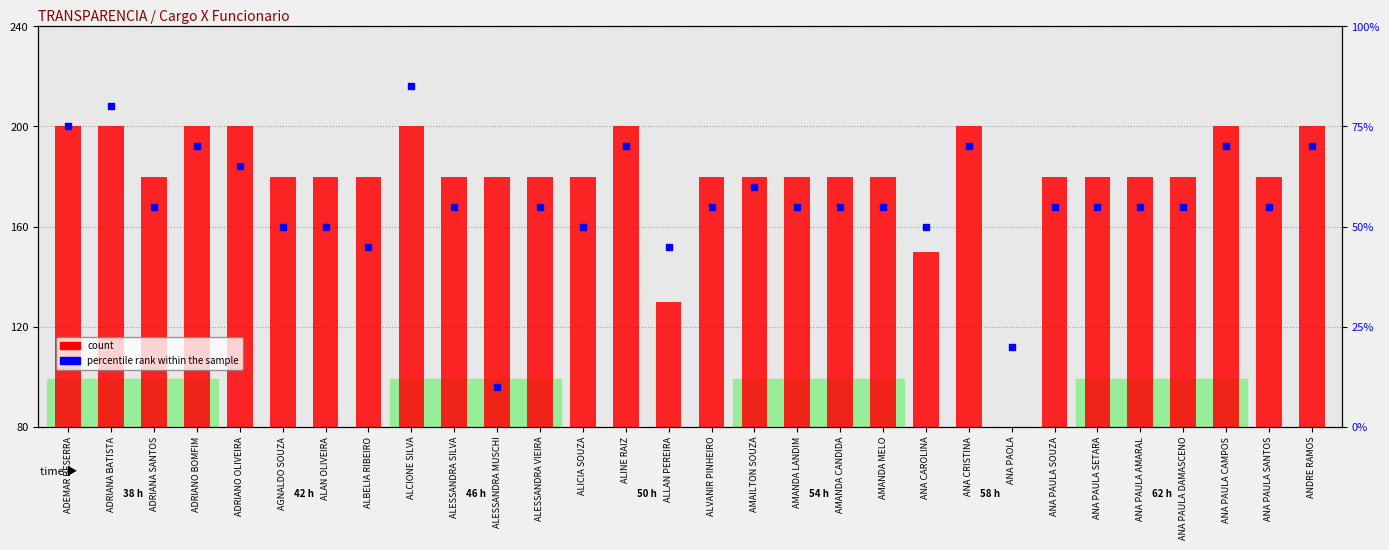

What is the total value across all series at ANA PAOLA?

68